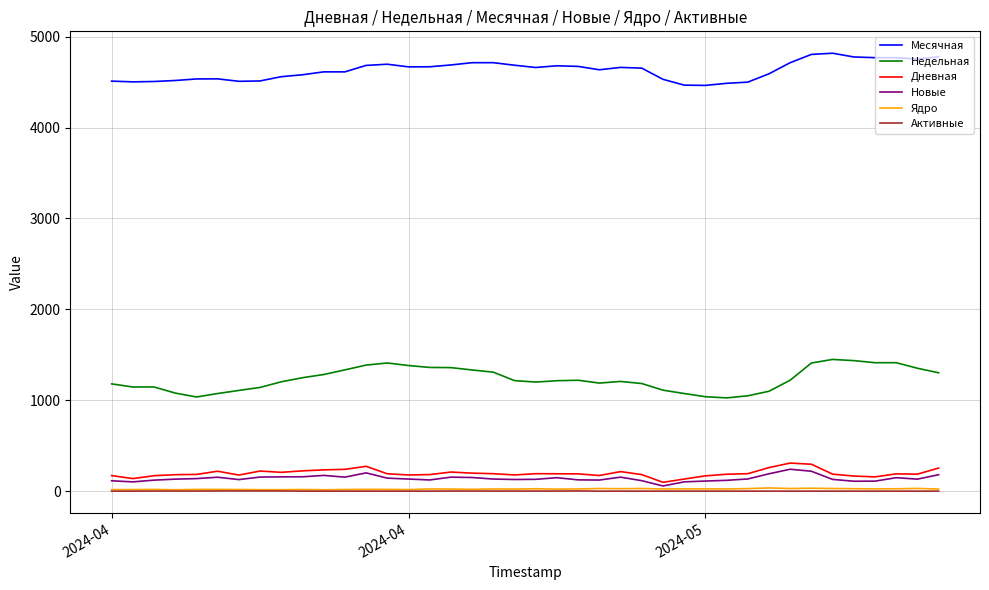

What is the sum of all Новые values?

5625